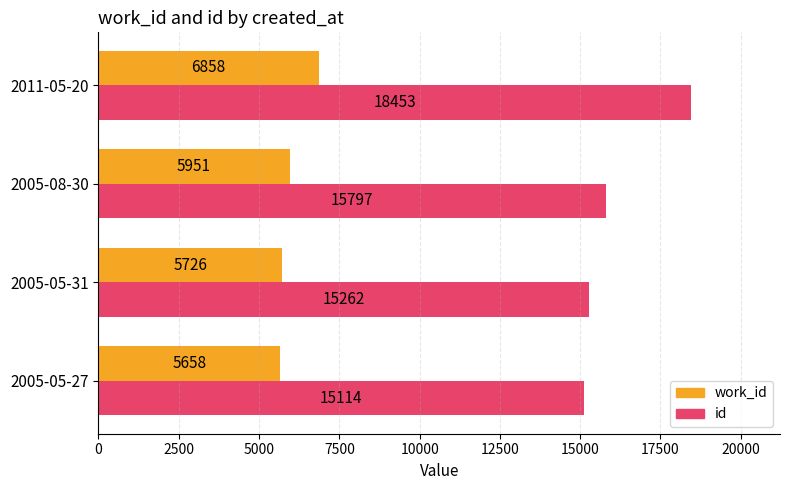

What is the difference between the maximum and minimum values in the id series?

3339